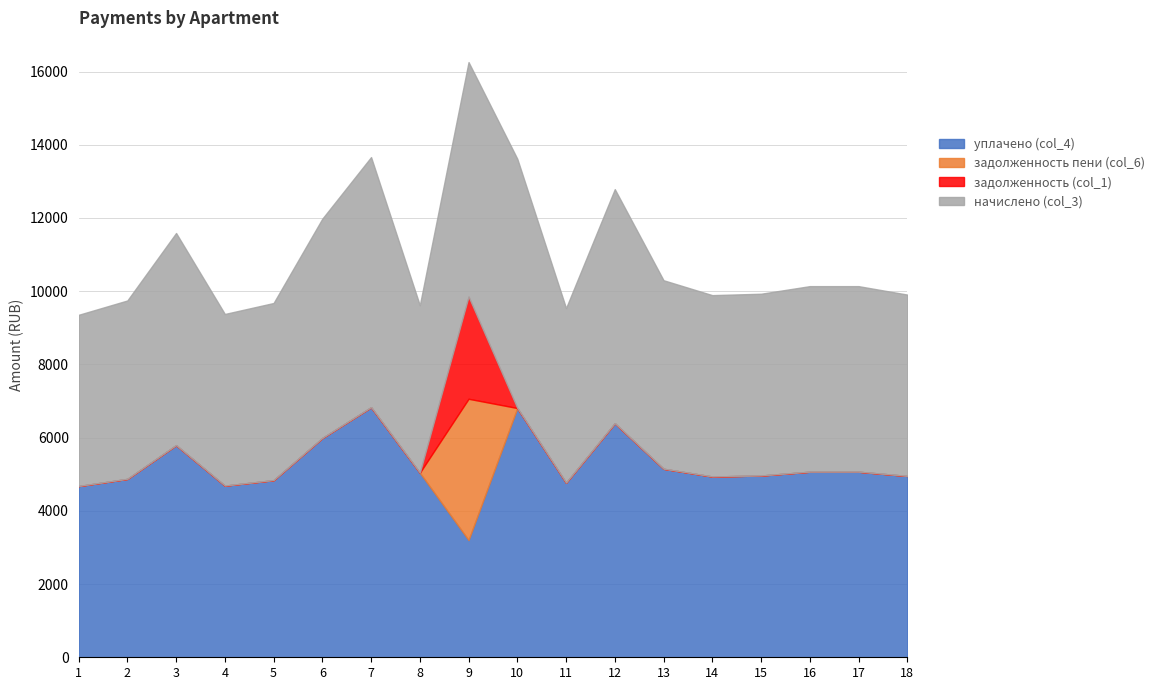

What is the value of the начислено (col_3) point at the 8th from the left?

4573.4